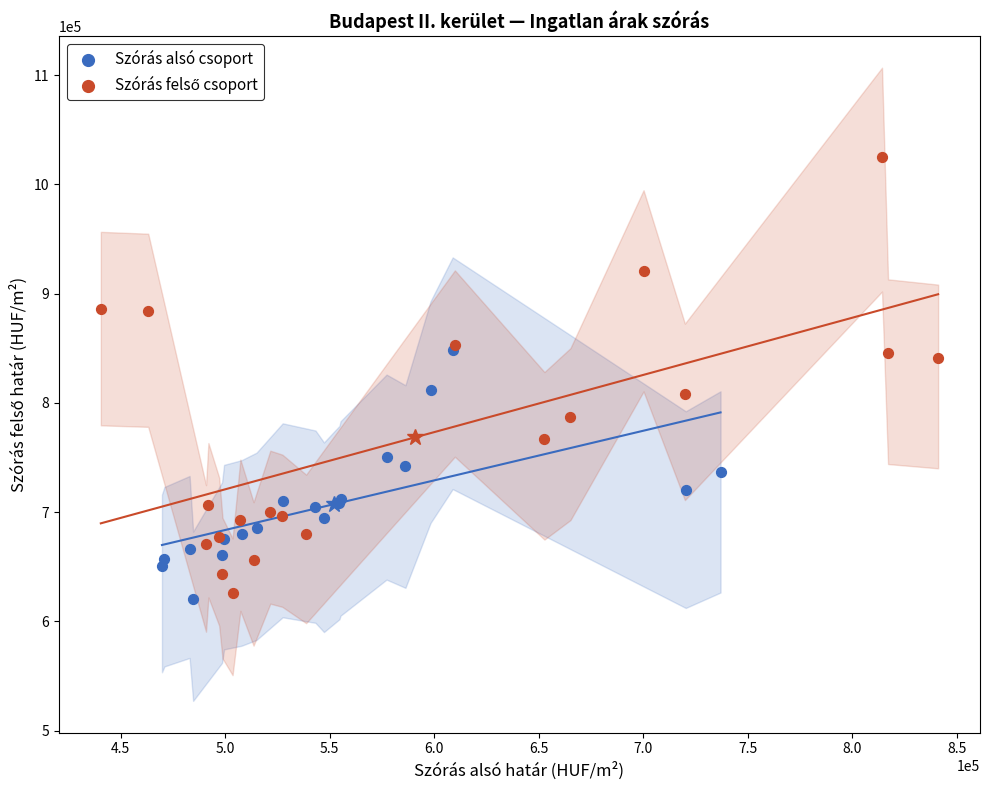

Which series reaches the minimum Y coordinate?

Szórás alsó csoport